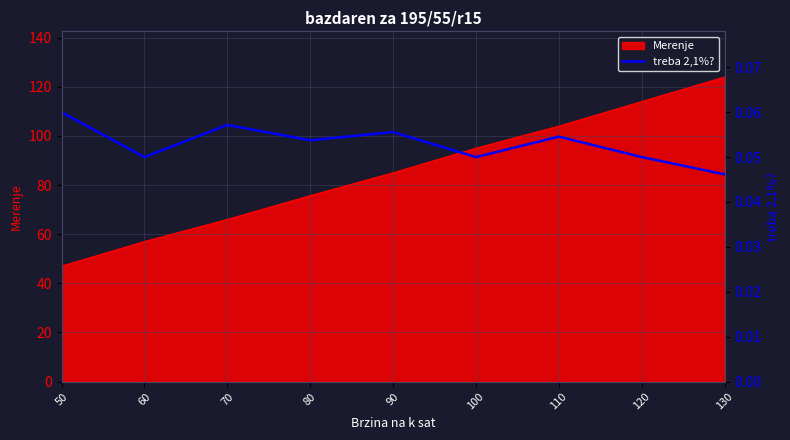

Count the number of categories in the chart.

9